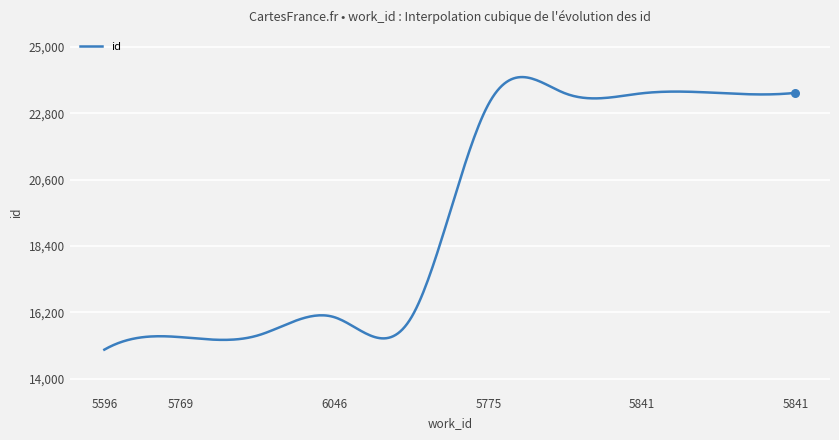

What is the smallest value displayed?

14958.0